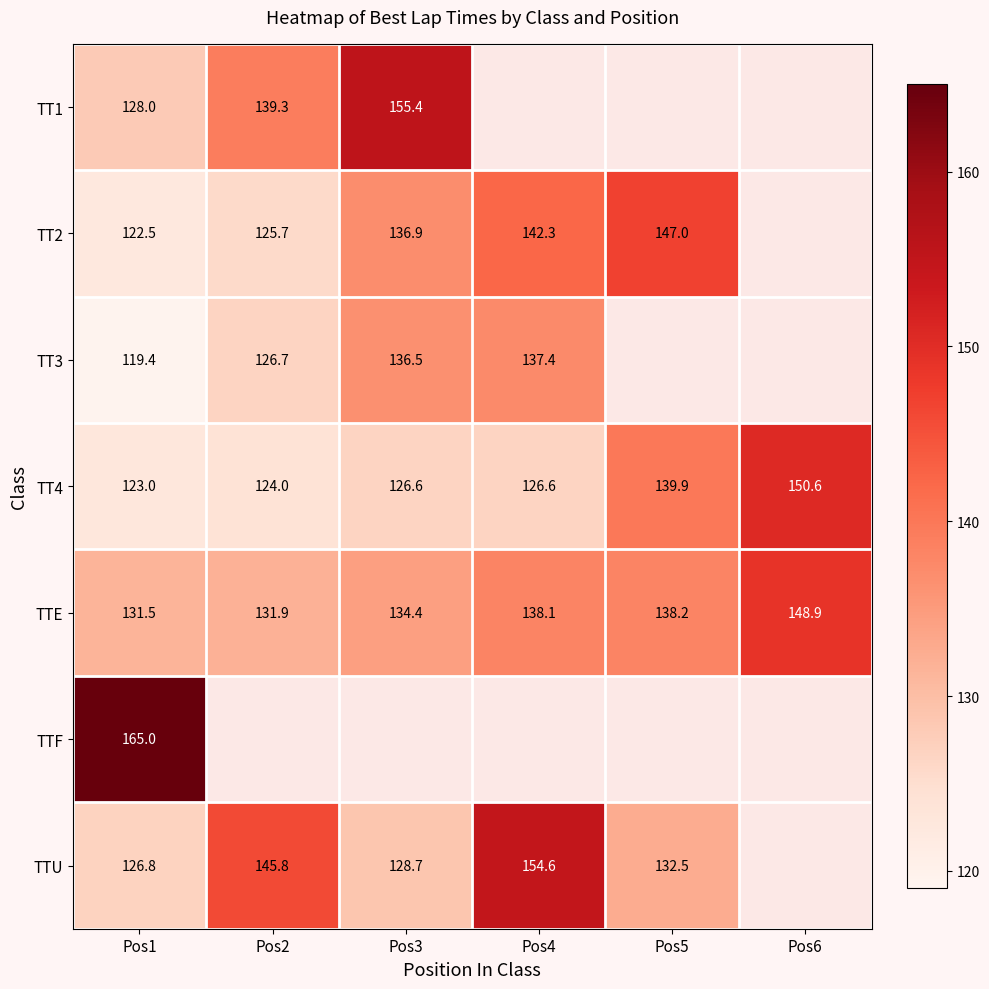

What is the sum of all TT4 values?

790.7